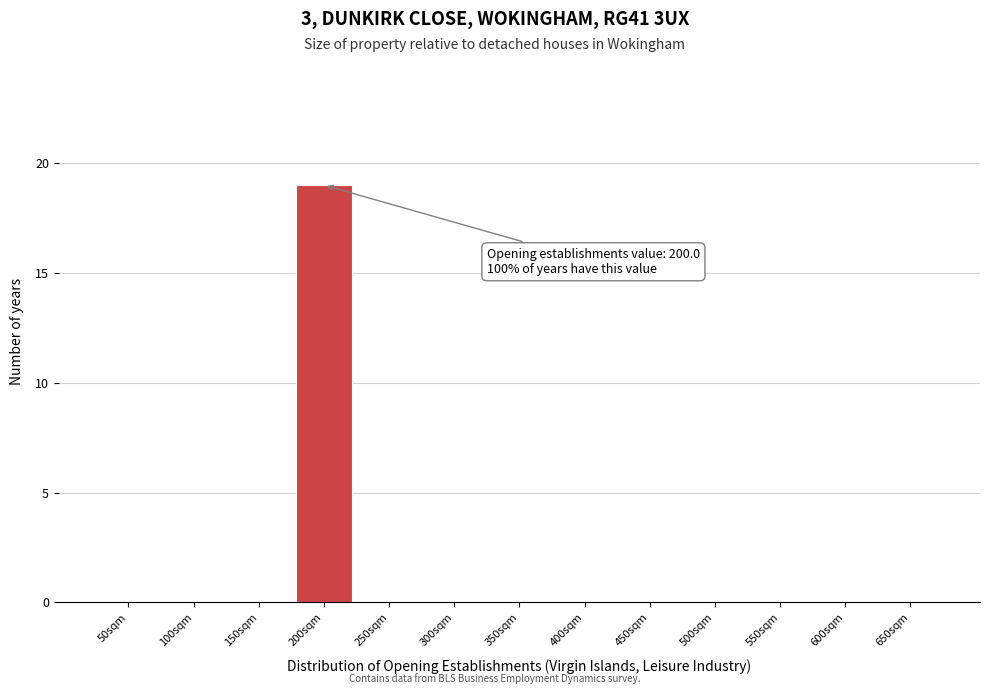

Reading left to right, list all the values displayed in this chart.

50sqm=0	100sqm=0	150sqm=0	200sqm=19	250sqm=0	300sqm=0	350sqm=0	400sqm=0	450sqm=0	500sqm=0	550sqm=0	600sqm=0	650sqm=0